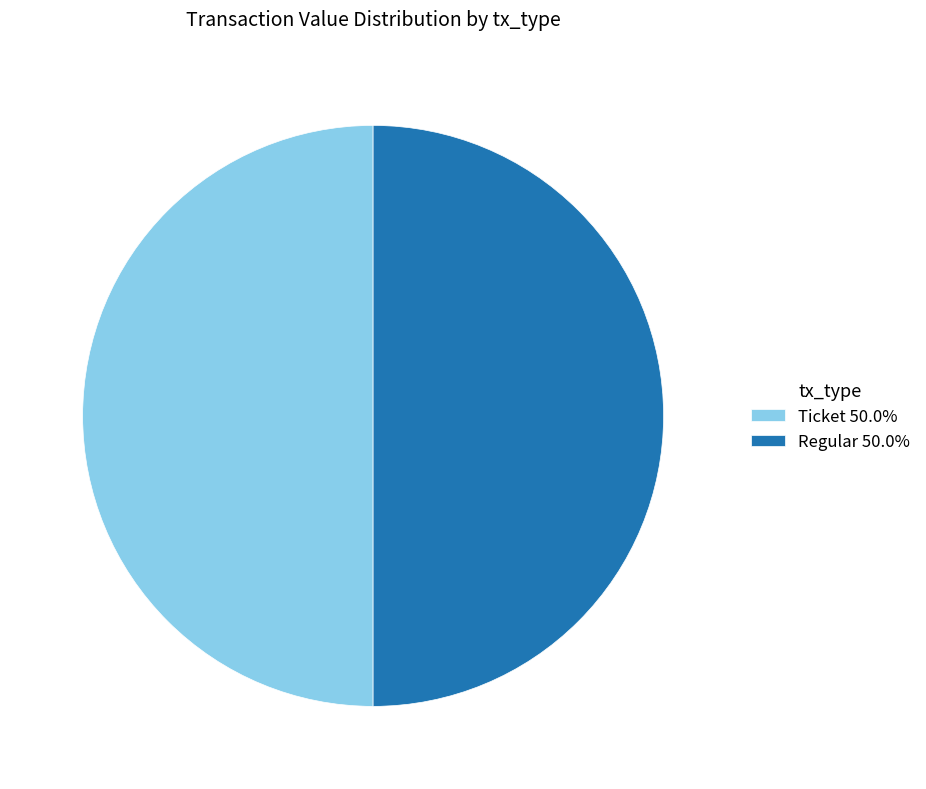

Combined, do Regular 50.0% and Ticket 50.0% account for over 50%?

Yes